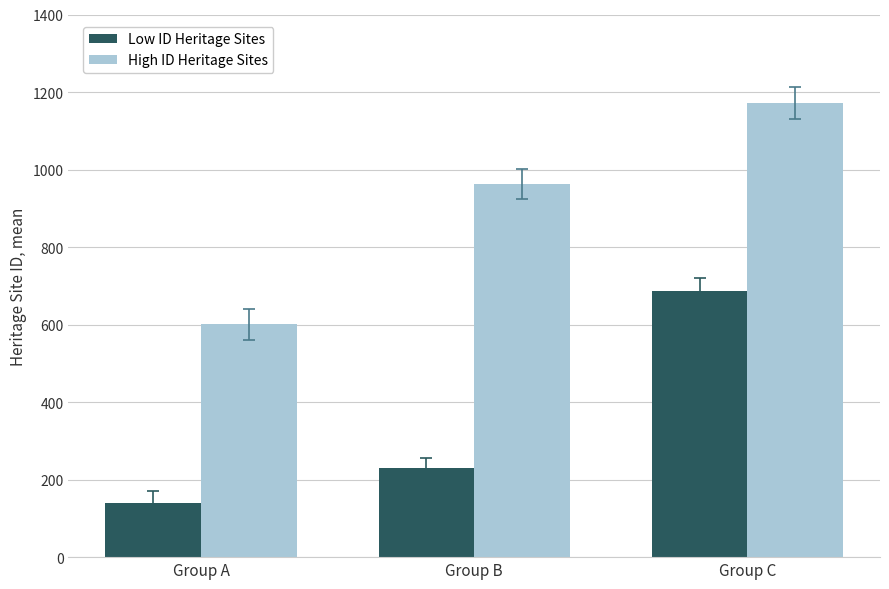

Count the number of data series in this chart.

2